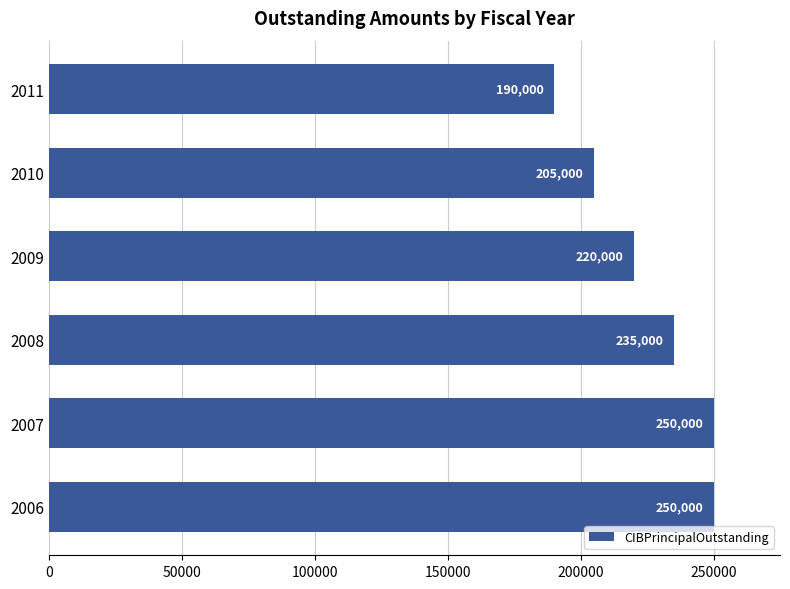

What is the greatest value displayed?

250000